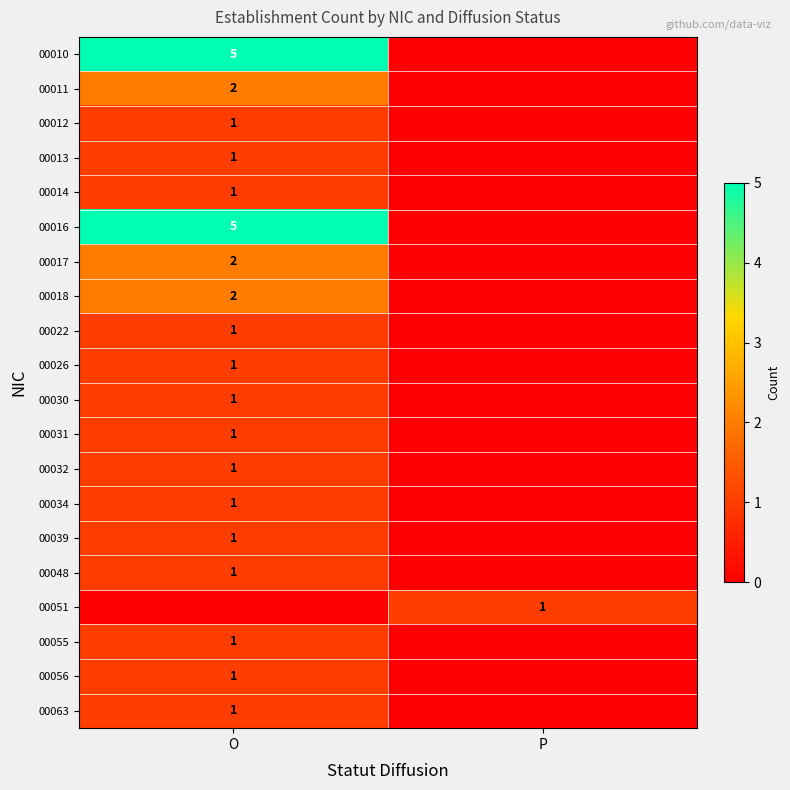

The value of 00026 at O is 1. True or false?

True